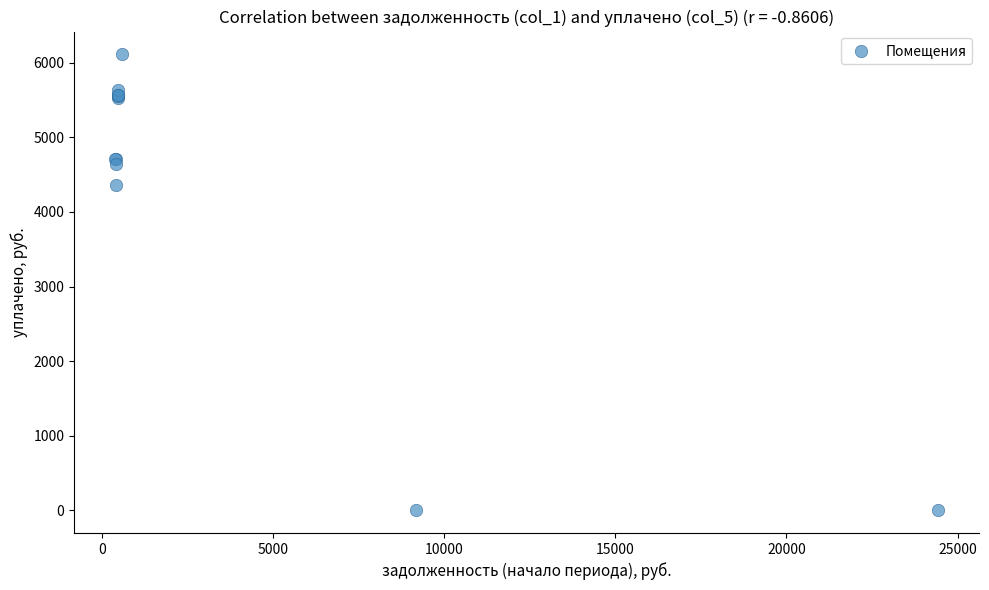

What Y value in the scatter plot is closest to 3056?

4358.0